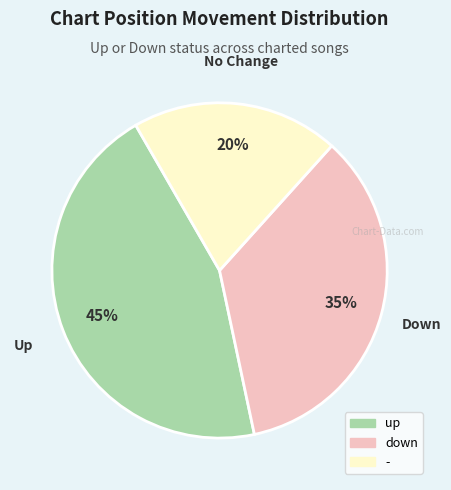

The - slice represents 29% of the pie. True or false?

False